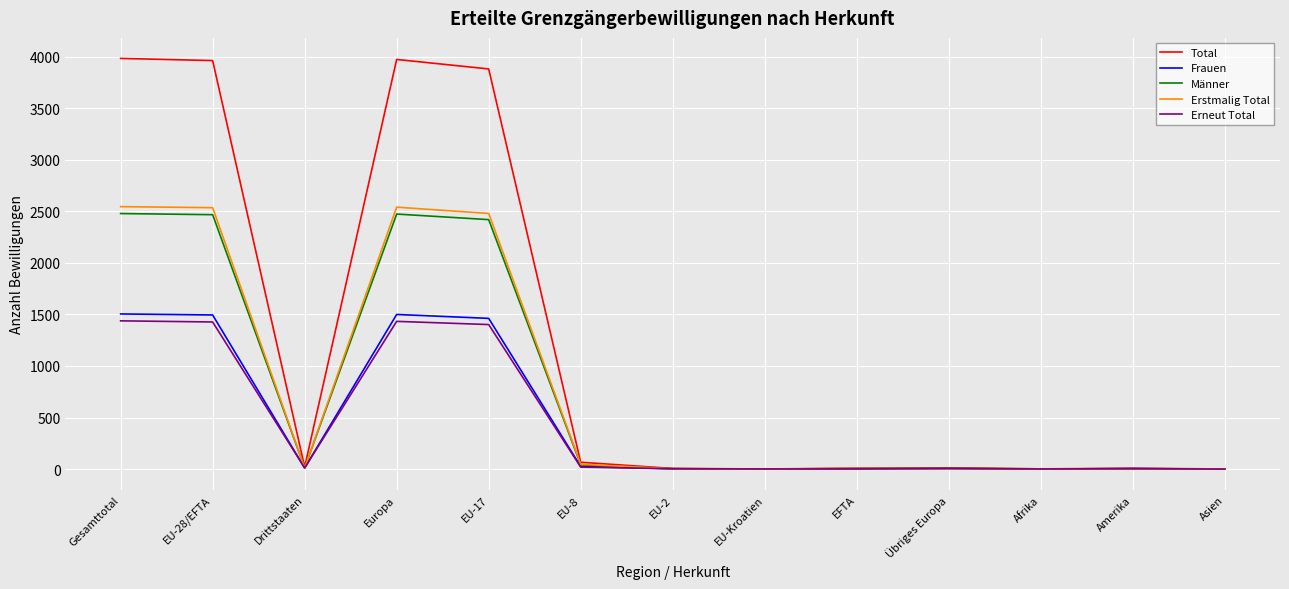

What is the sum of the Erneut Total values at EFTA and EU-Kroatien?

3